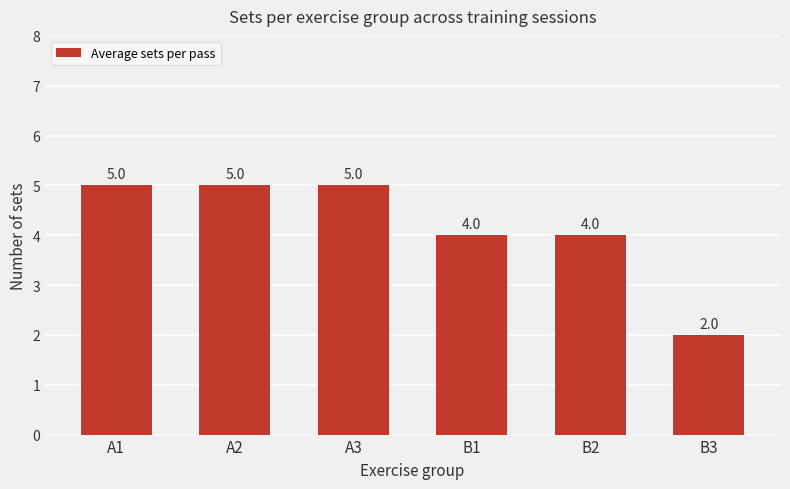

The chart shows a value of 1 at B3. True or false?

False